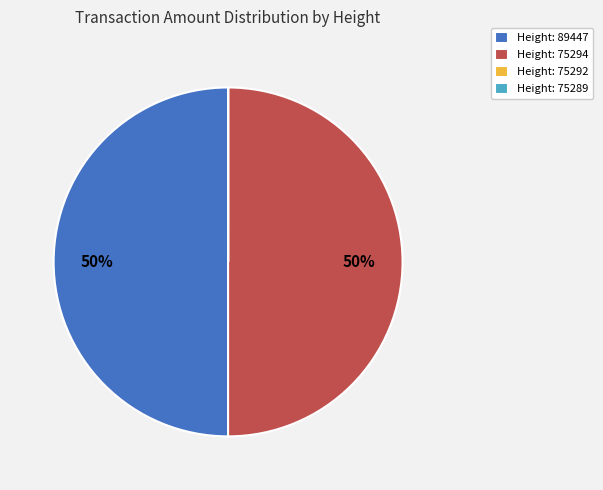

To the nearest percent, what is the difference between the largest and smallest slice percentages?

50%